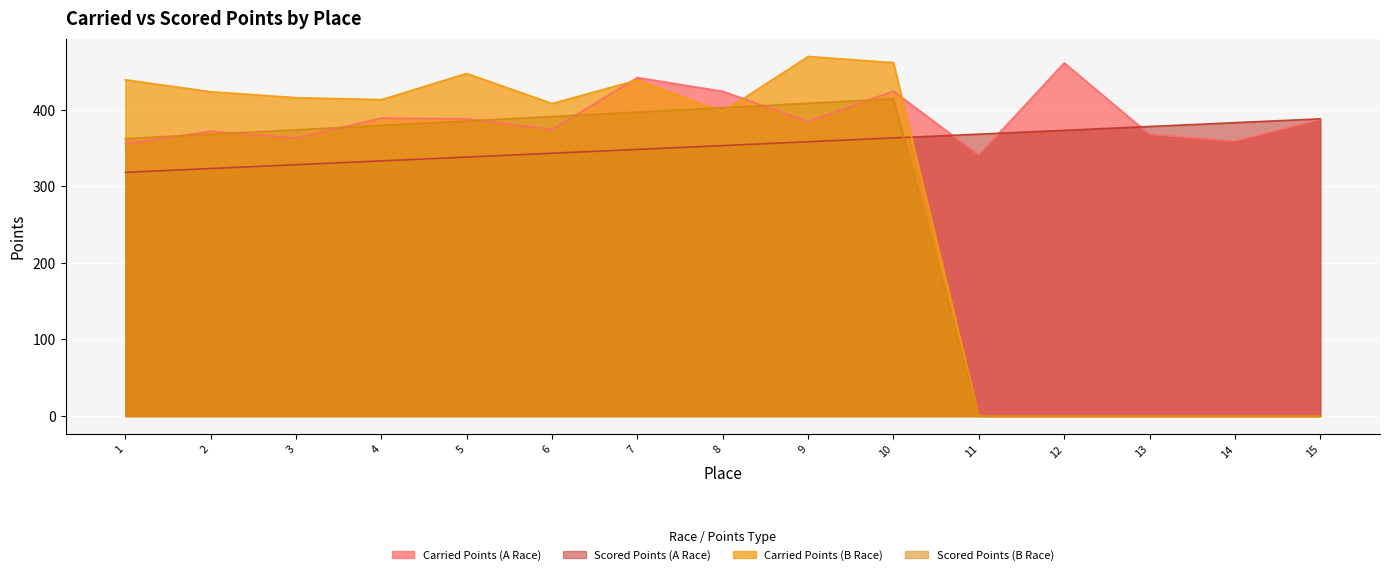

Rank the series at 15 from lowest to highest value.

Carried Points (B Race), Scored Points (B Race), Carried Points (A Race), Scored Points (A Race)